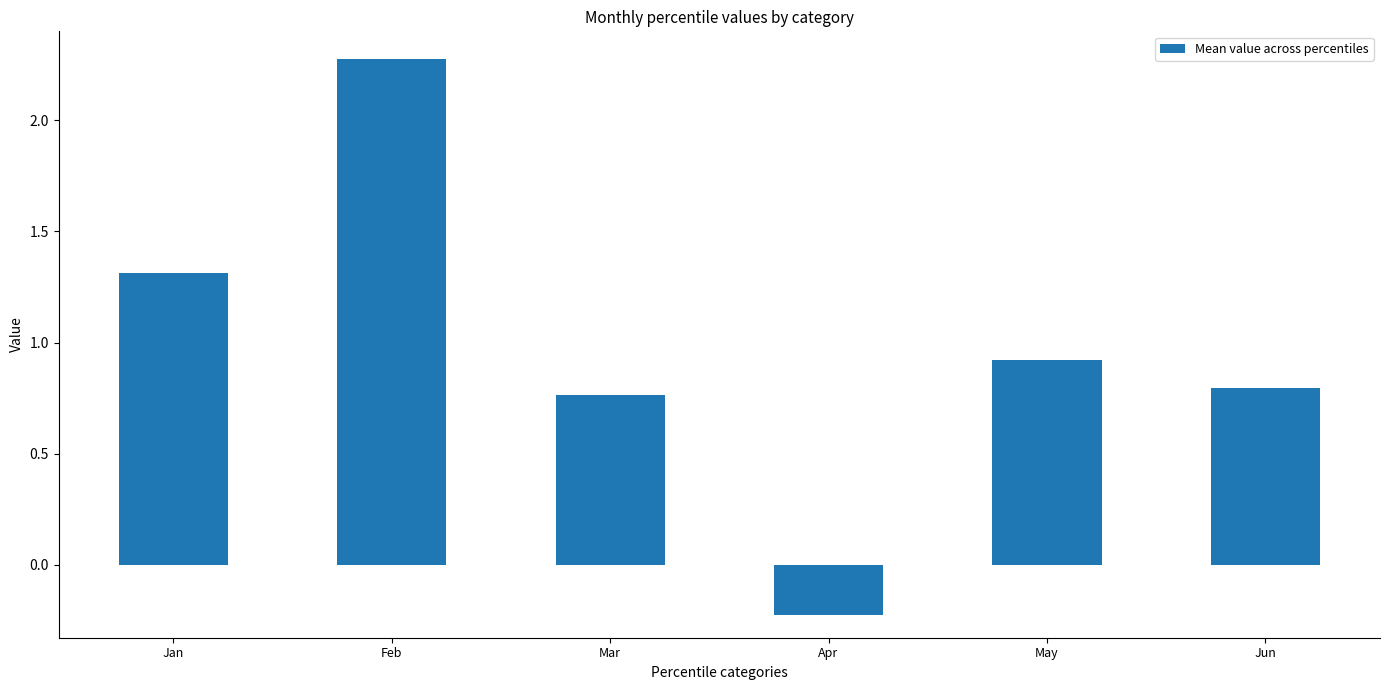

The value at Mar is 1.2. True or false?

False